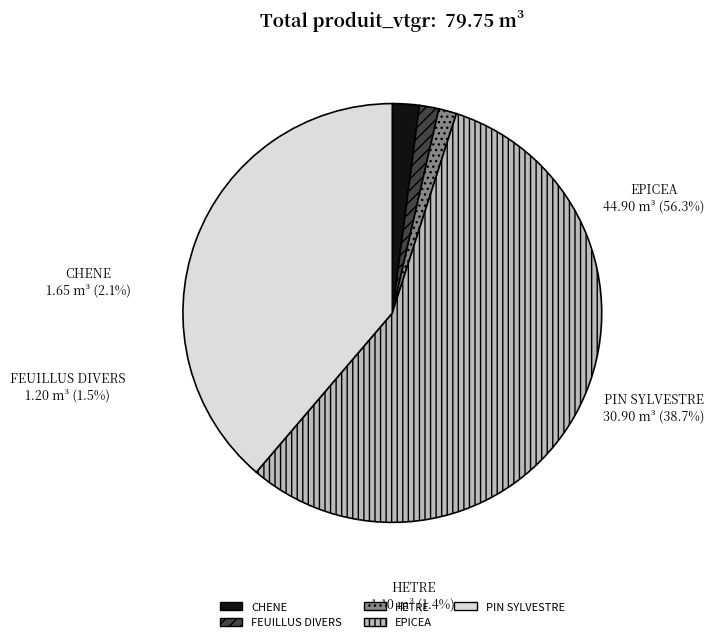

To the nearest percent, what is the difference between the PIN SYLVESTRE and FEUILLUS DIVERS slice percentages?

37%